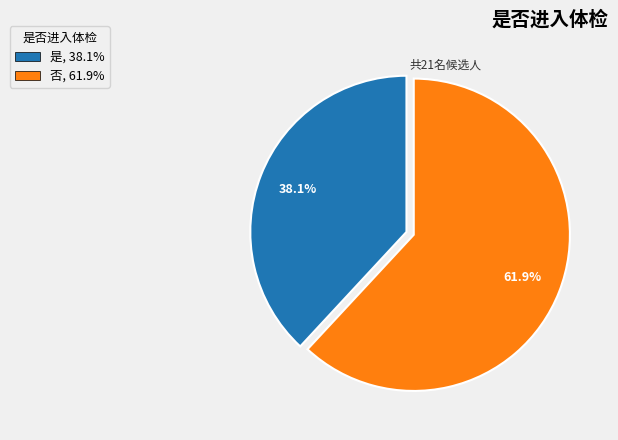

The 是 slice represents 27% of the pie. True or false?

False